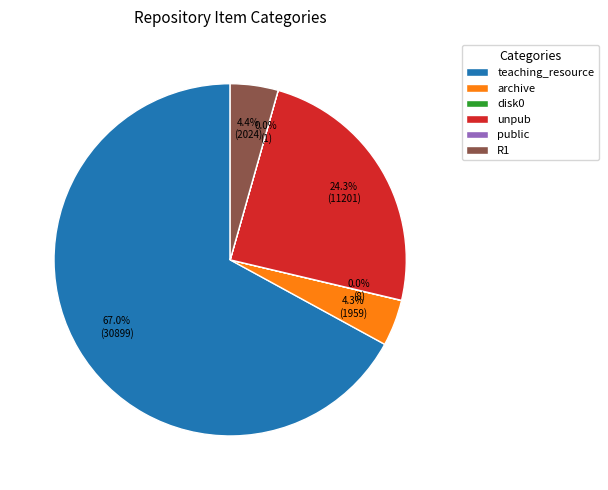

To the nearest percent, what portion does unpub represent?

24%